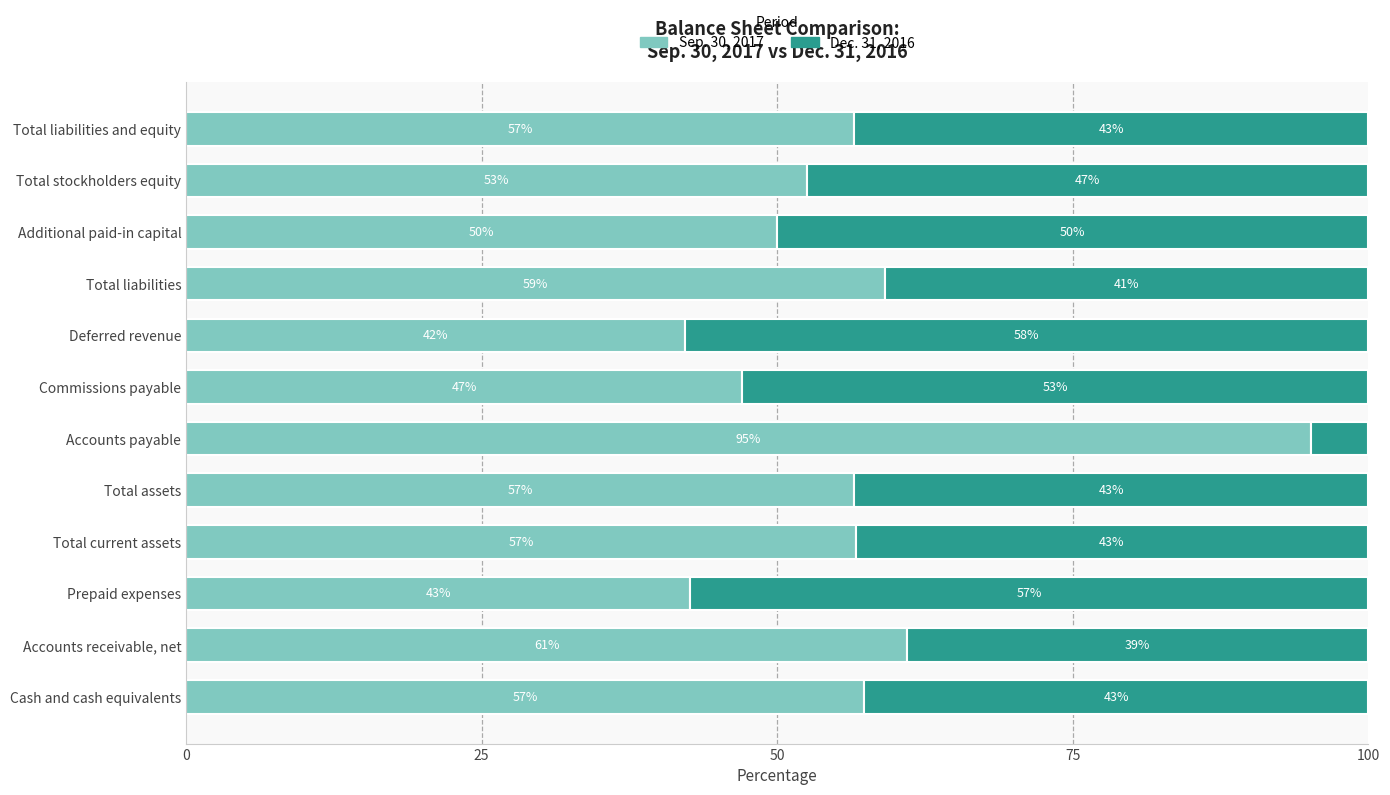

True or false: Sep. 30, 2017 has a value of 47.0 at Commissions payable.

True